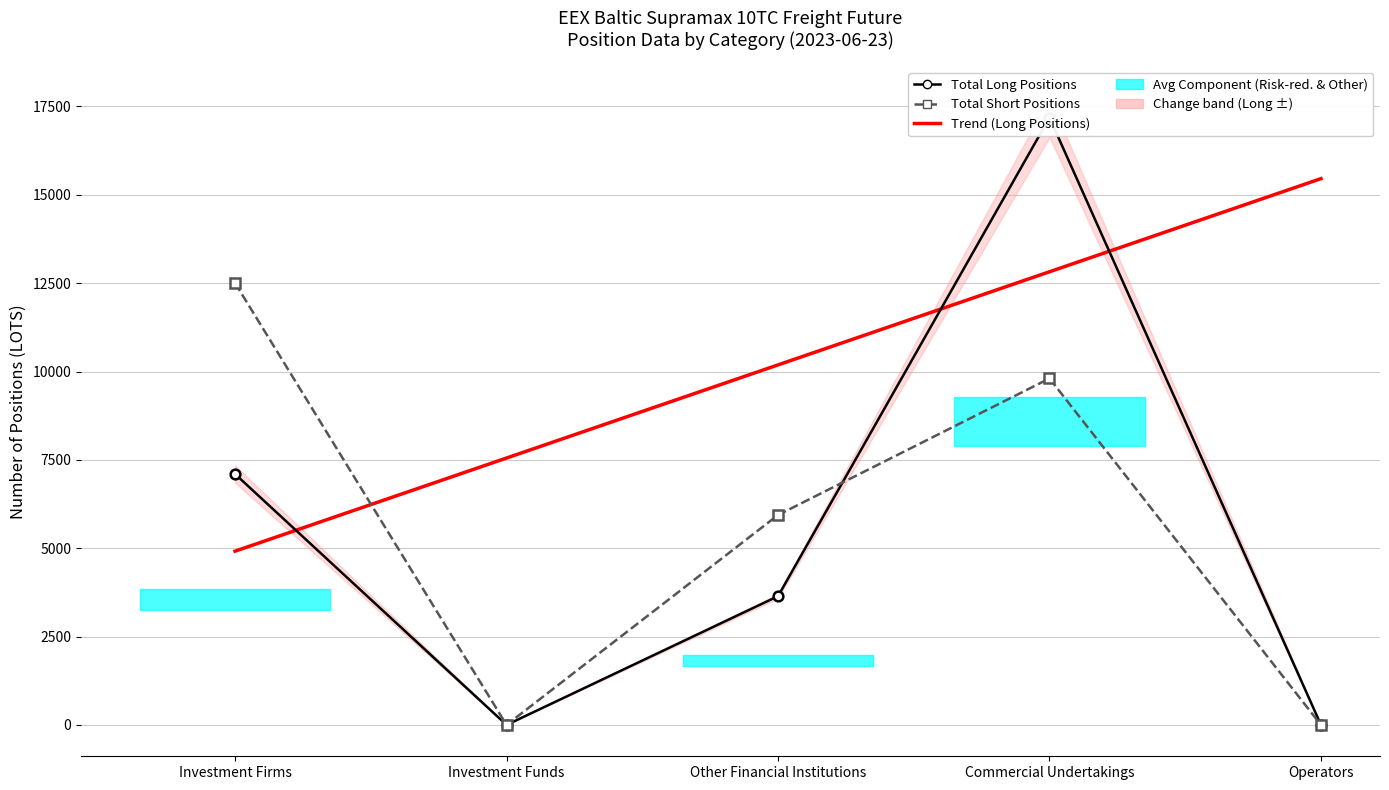

Which series has the largest range (max minus min)?

Total Long Positions